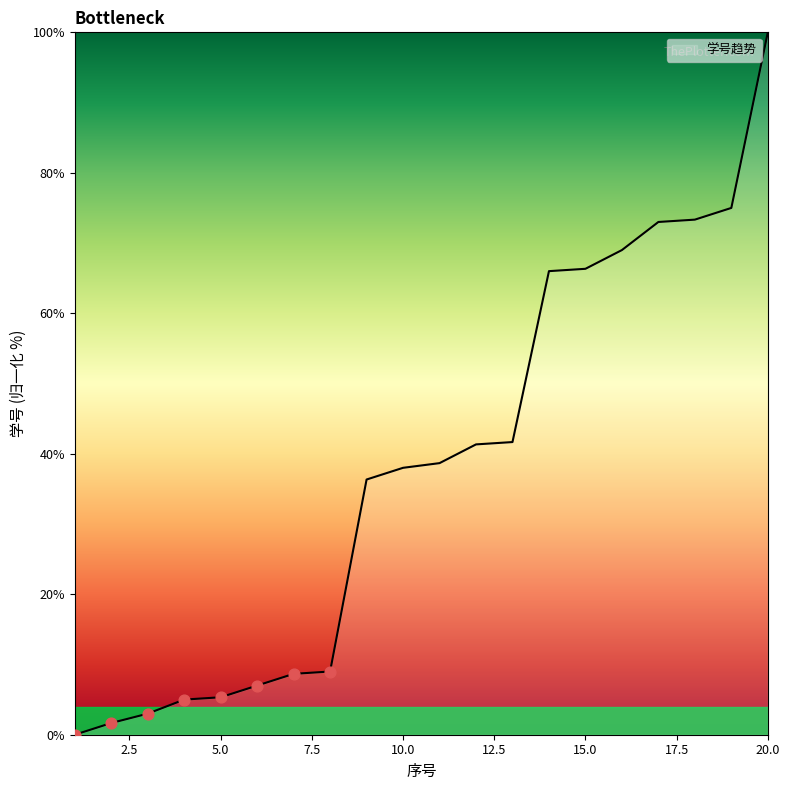

What is the maximum value shown in the chart?

100.0